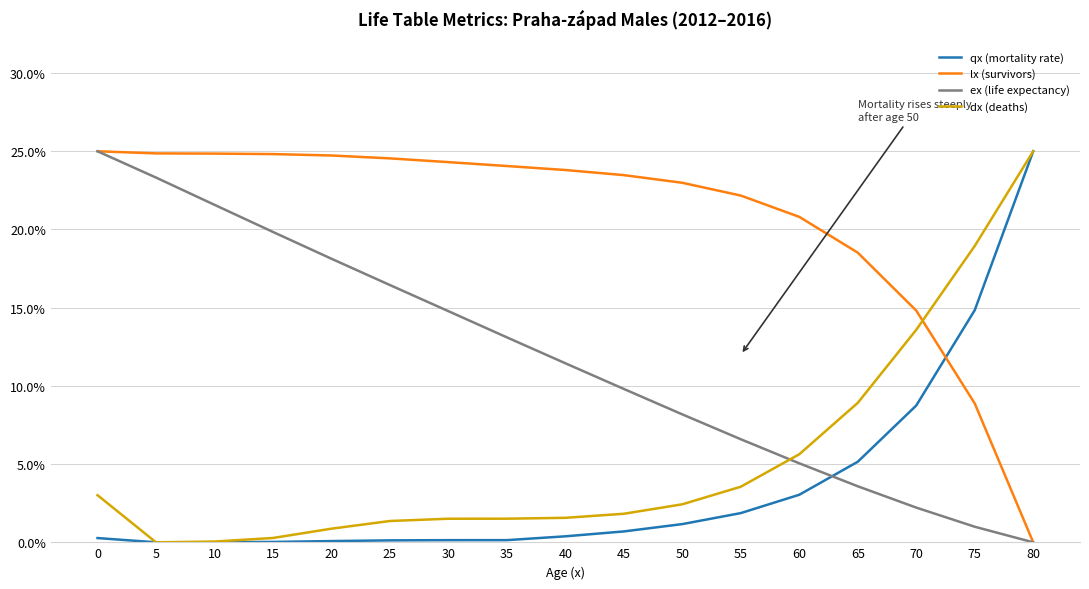

Which series has the largest range (max minus min)?

qx (mortality rate)